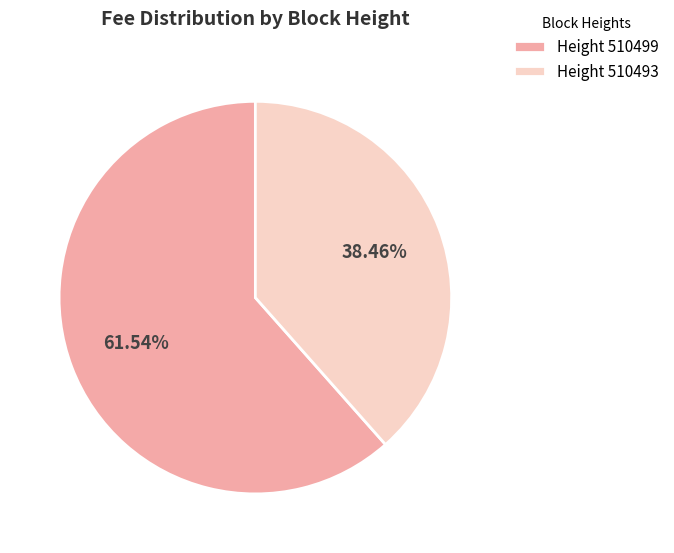

Combined, do Height 510499 and Height 510493 account for over 50%?

Yes